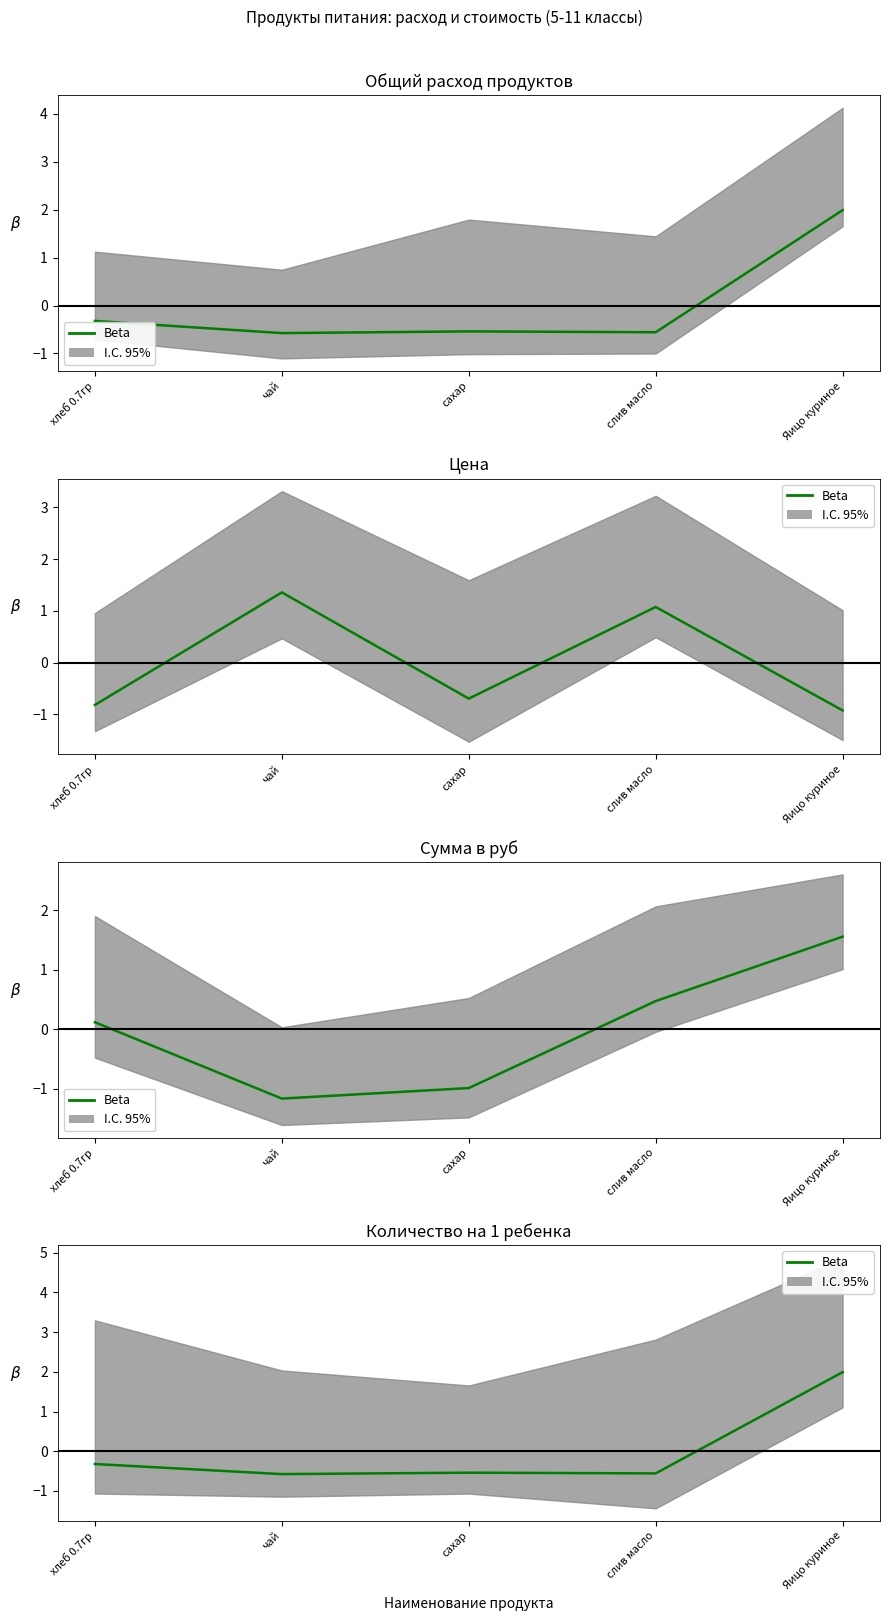

True or false: the data has more than 1 interior local peaks.

False